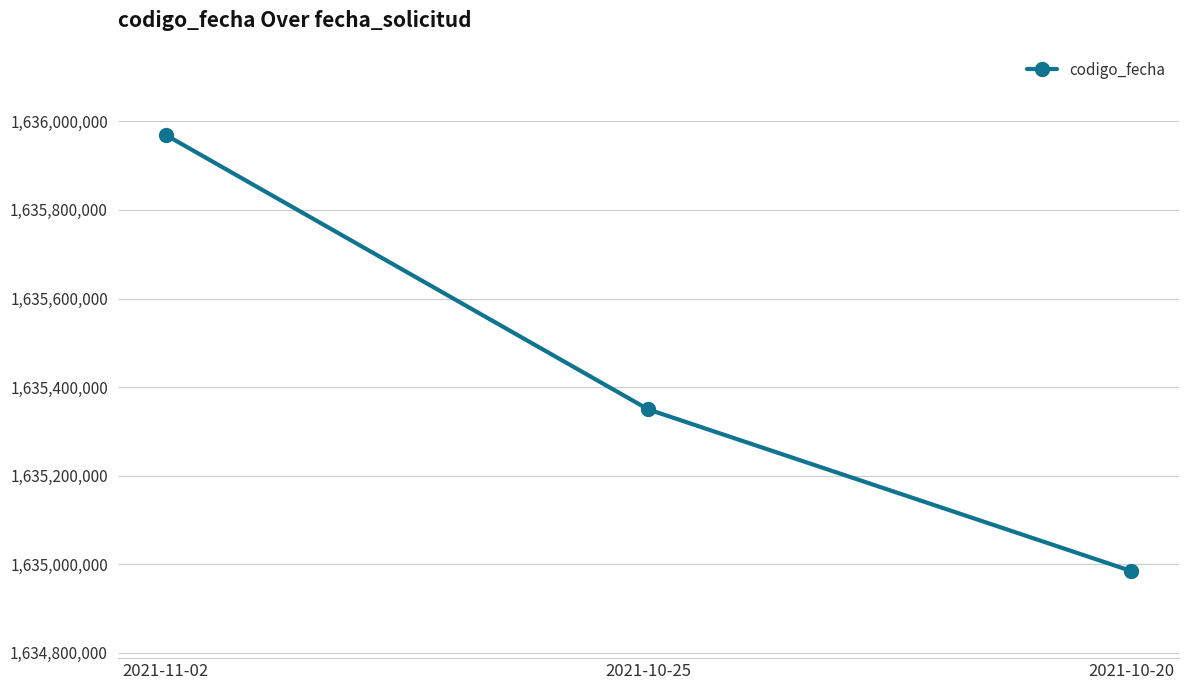

Rank the categories by value from highest to lowest.

2021-11-02, 2021-10-25, 2021-10-20